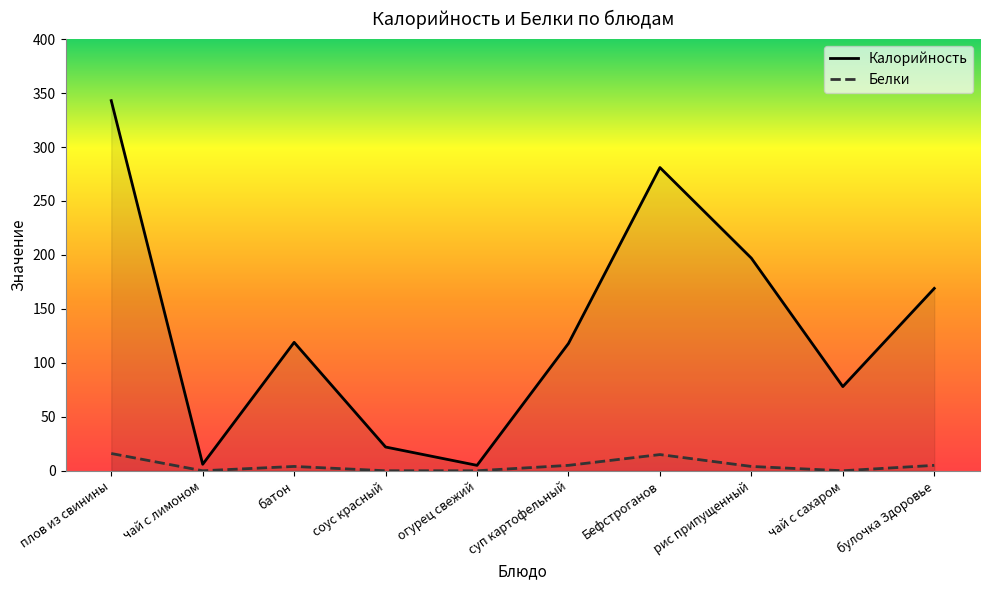

Rank the series by their maximum value, from highest to lowest.

Калорийность, Белки